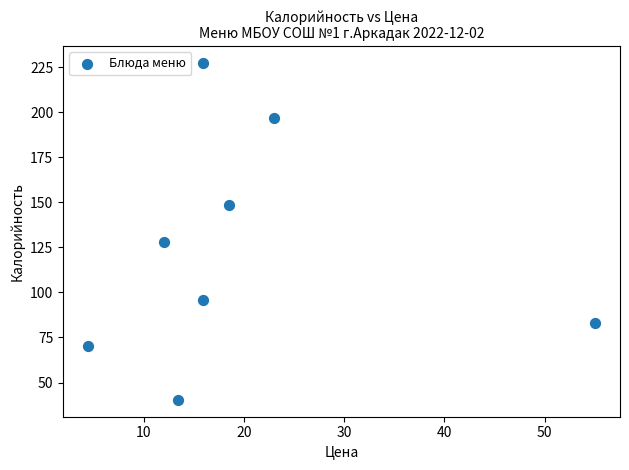

What is the range of X values (max minus min)?

50.5